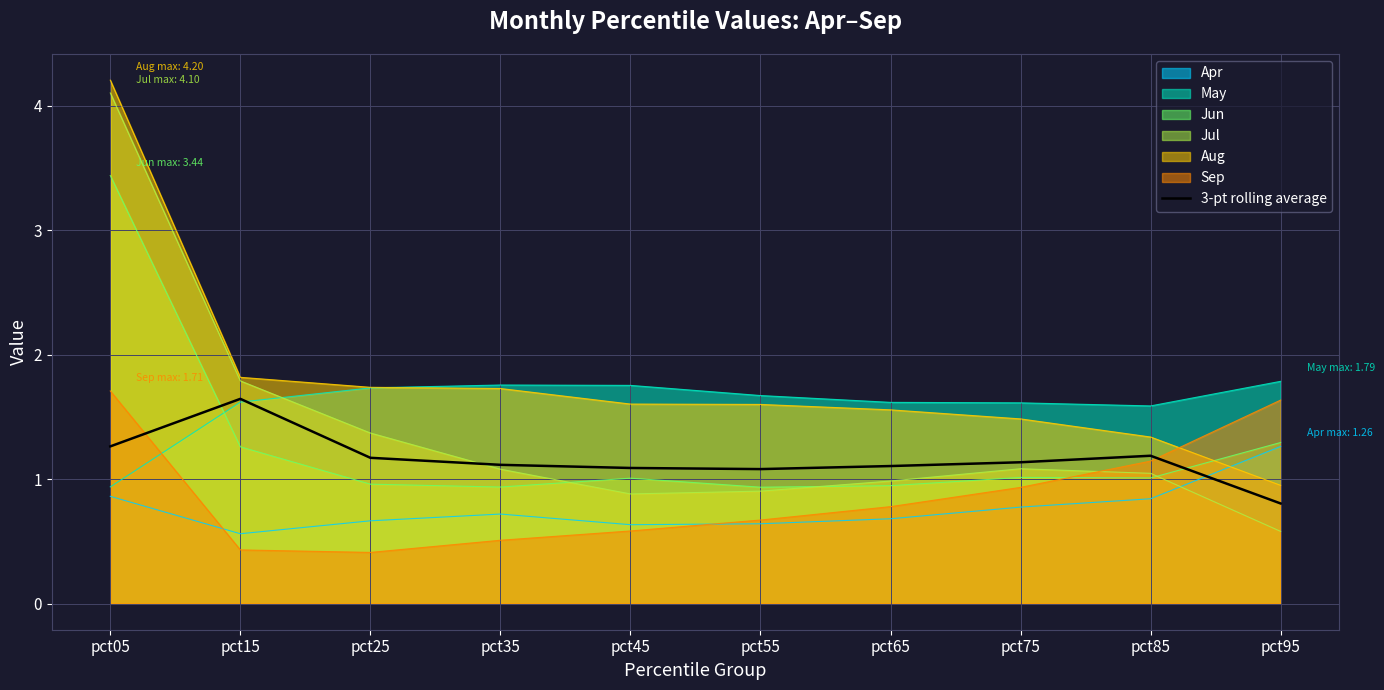

What is the average value?

1.2